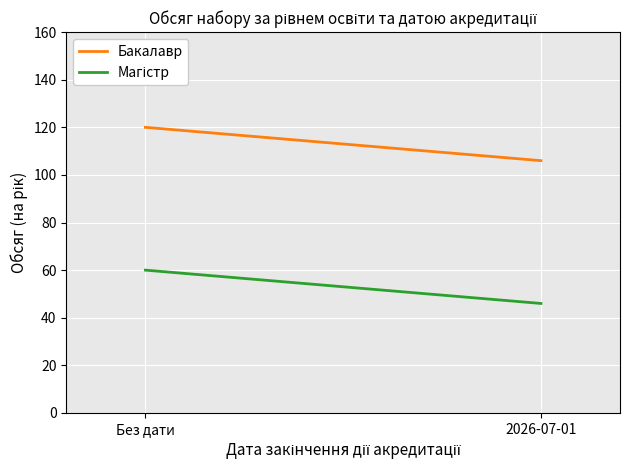

The value of Магістр at 2026-07-01 is 75. True or false?

False